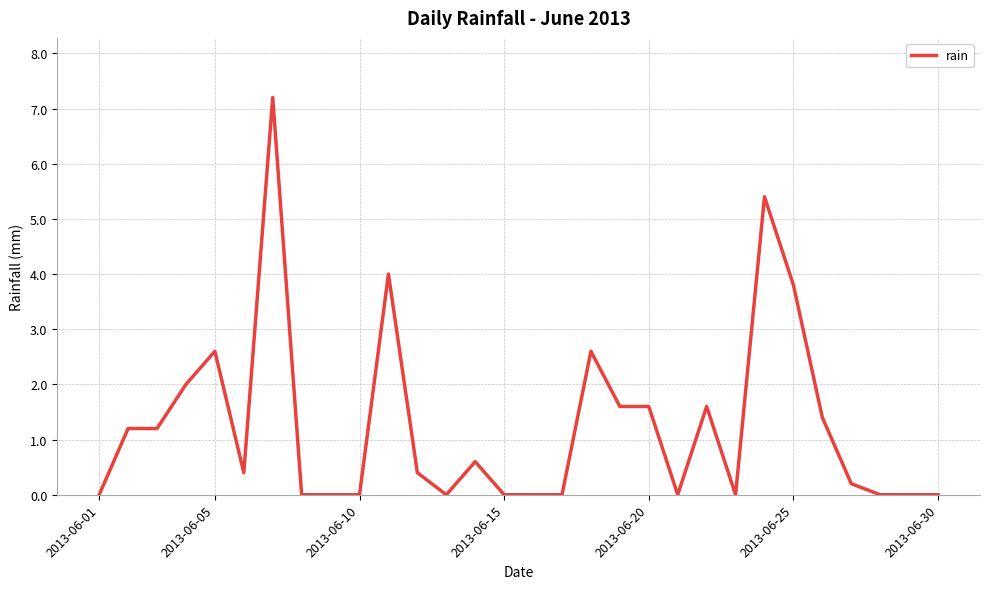

What is the maximum value shown in the chart?

7.2